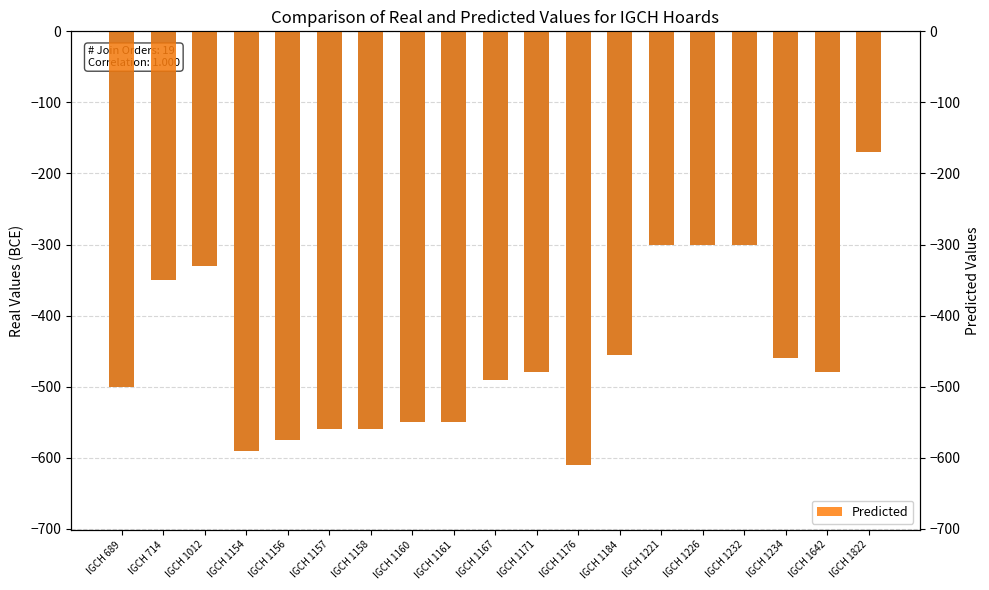

The Terminus Ante Quem series shows -198 at IGCH 1161. True or false?

False